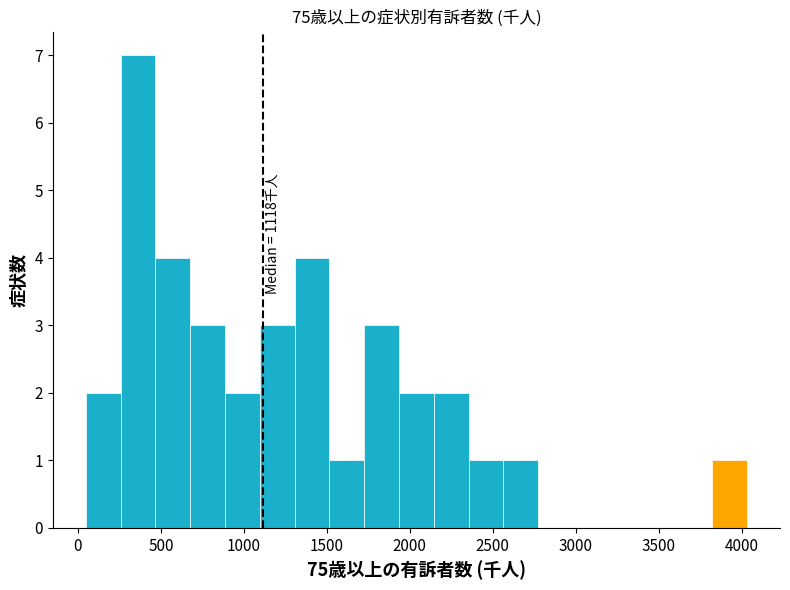

Over which range of the x-axis is the bar tallest?

250 to 450